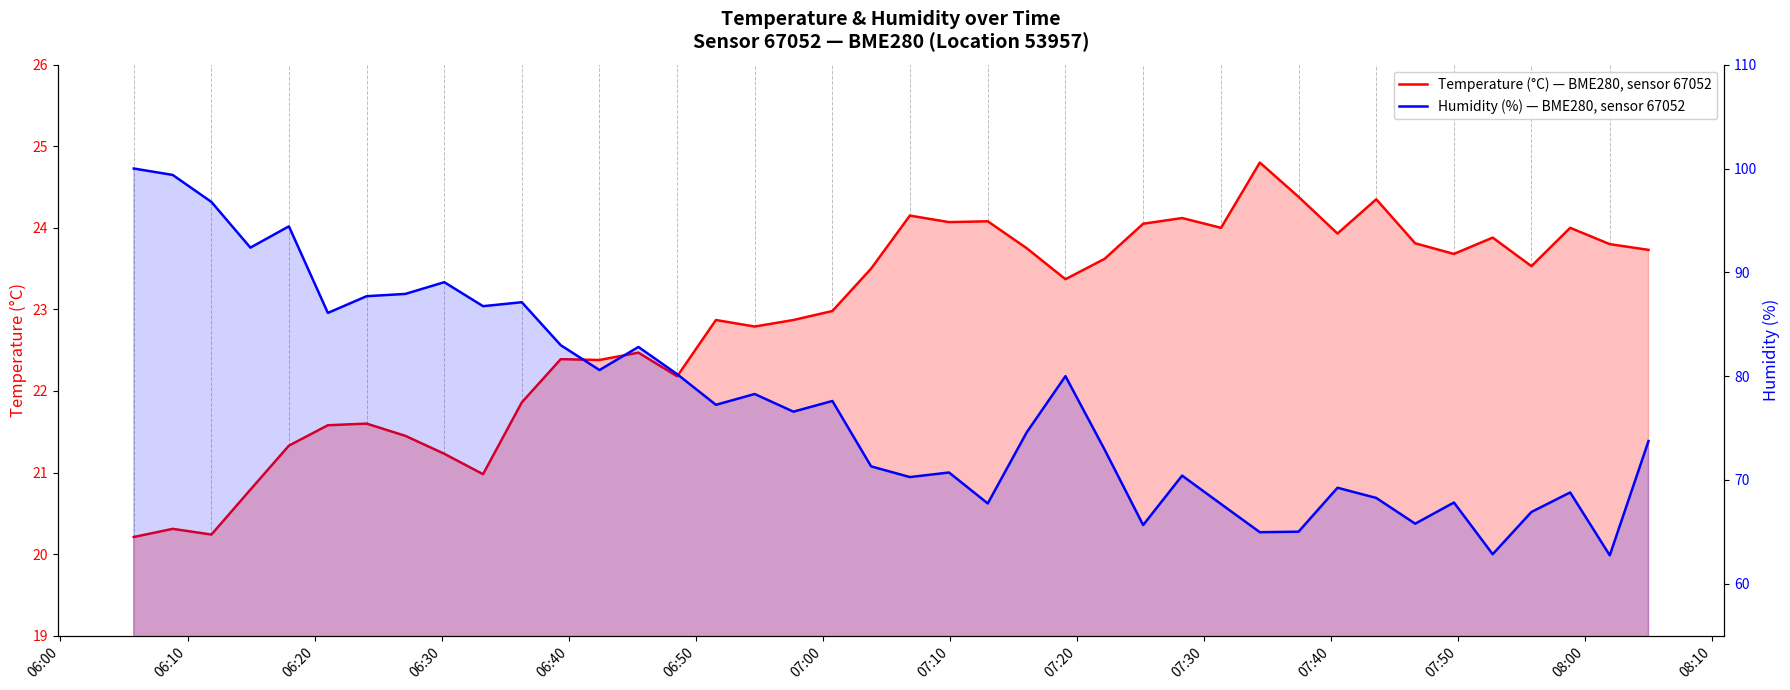

Which category has the highest value across all series?

06:00